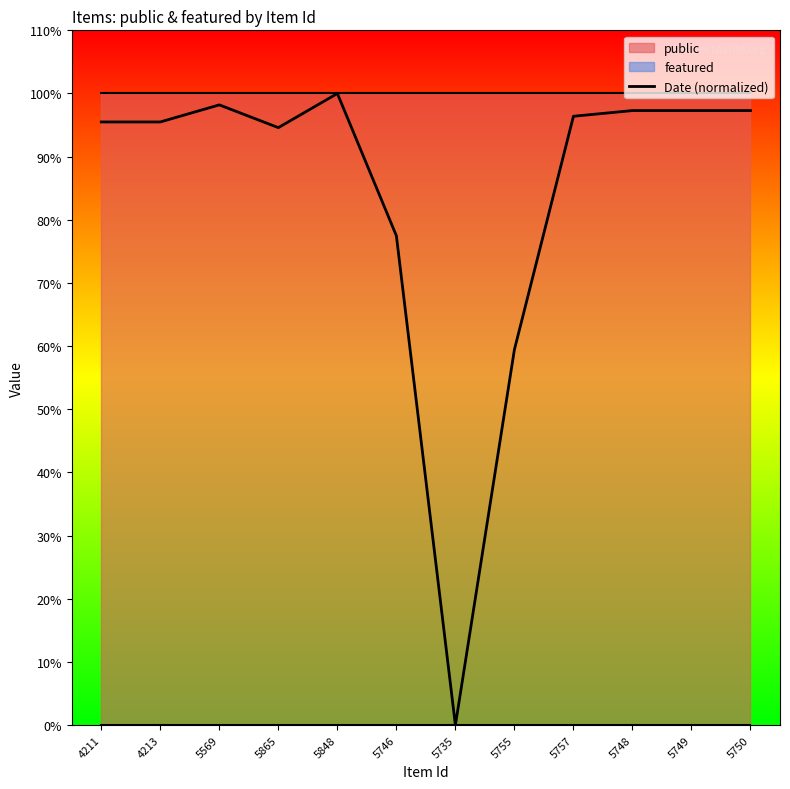

Reading right to left, extract all data points from this chart.

1.0	1.0	1.0	1.0	0.6	0.0	0.8	1.0	0.9	1.0	1.0	1.0